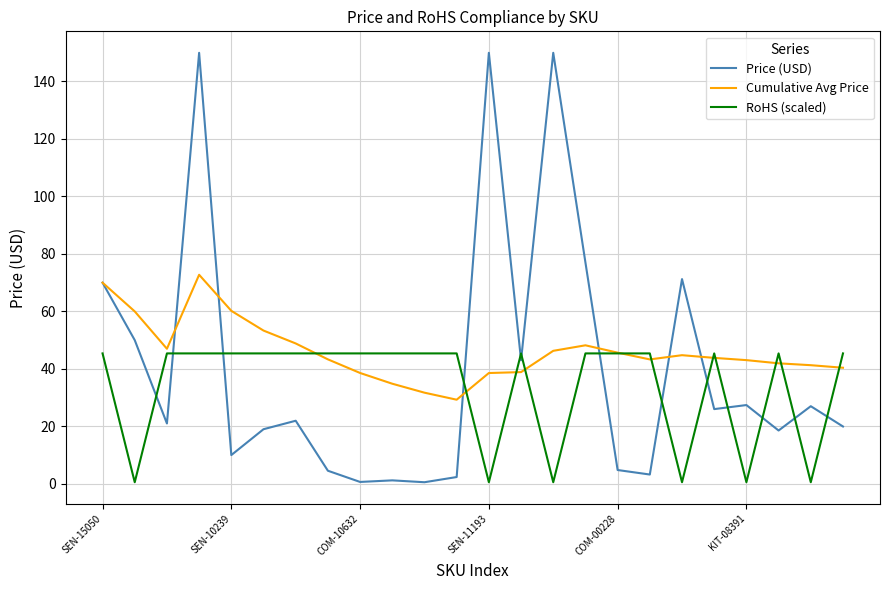

Which series has the largest range (max minus min)?

Price (USD)